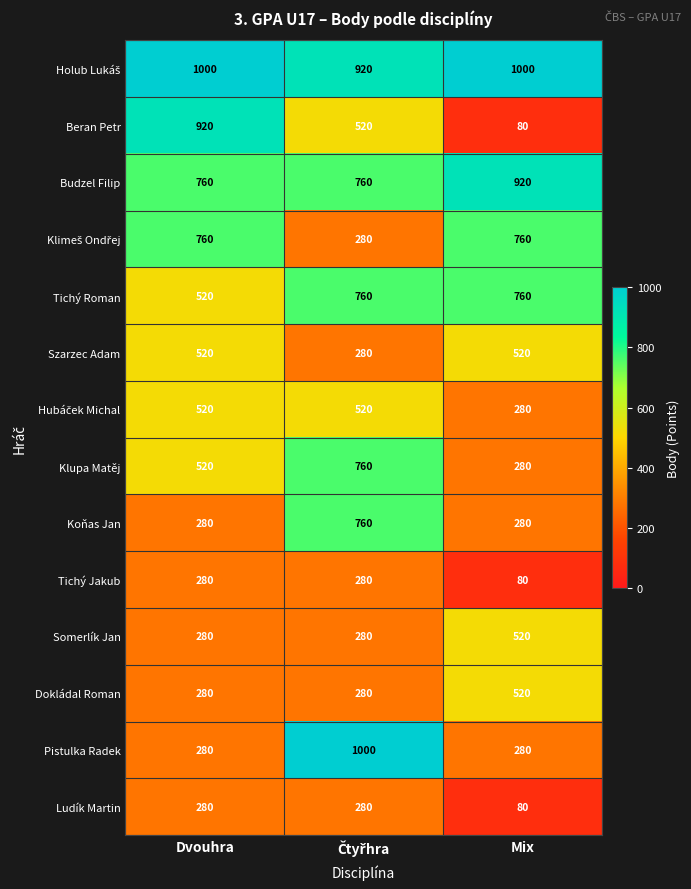

Which series has the largest range (max minus min)?

Beran Petr